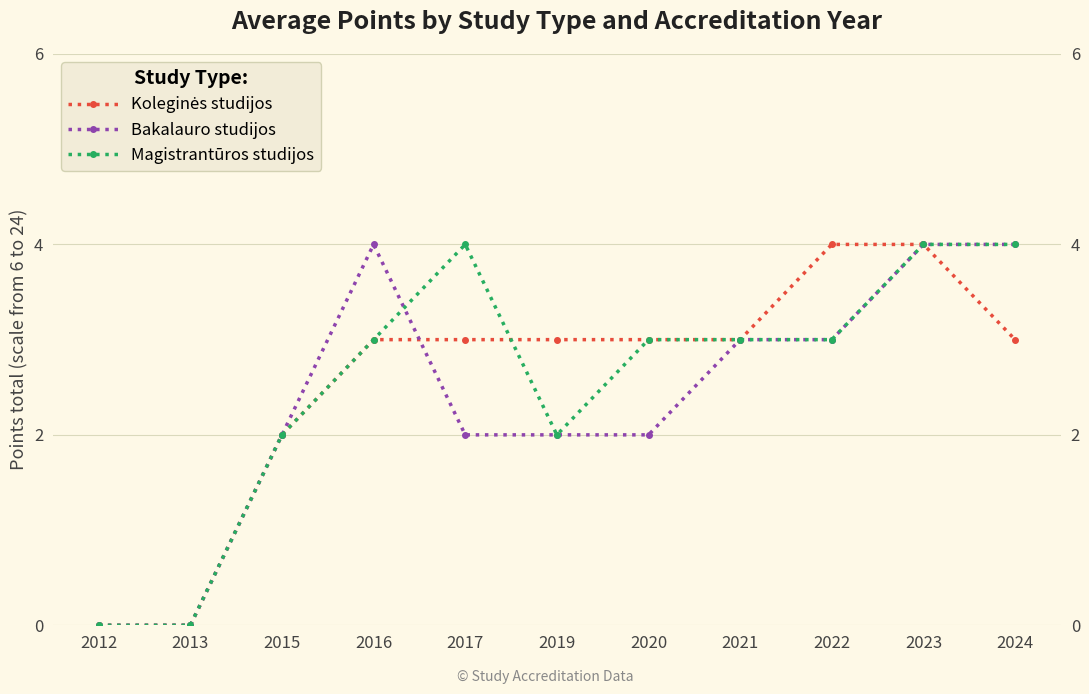

Rank the categories by Magistrantūros studijos value from lowest to highest.

2012, 2013, 2015, 2019, 2016, 2020, 2021, 2022, 2017, 2023, 2024